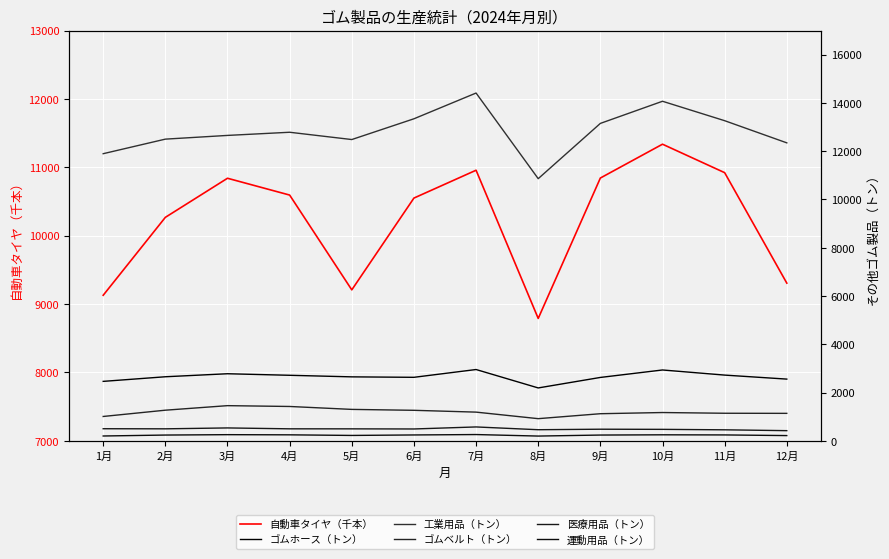

True or false: 運動用品（トン） and 自動車タイヤ（千本） cross at least once.

False